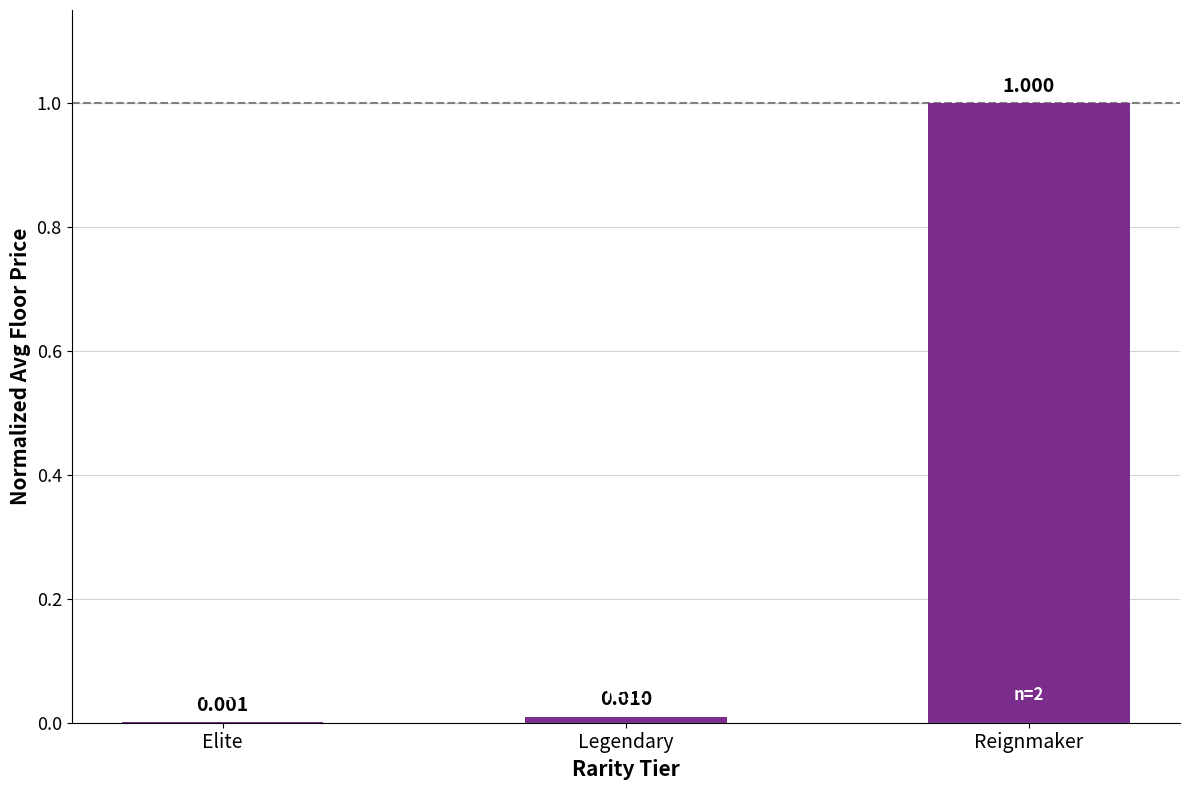

Where is the data nearest to the value 0?

Elite